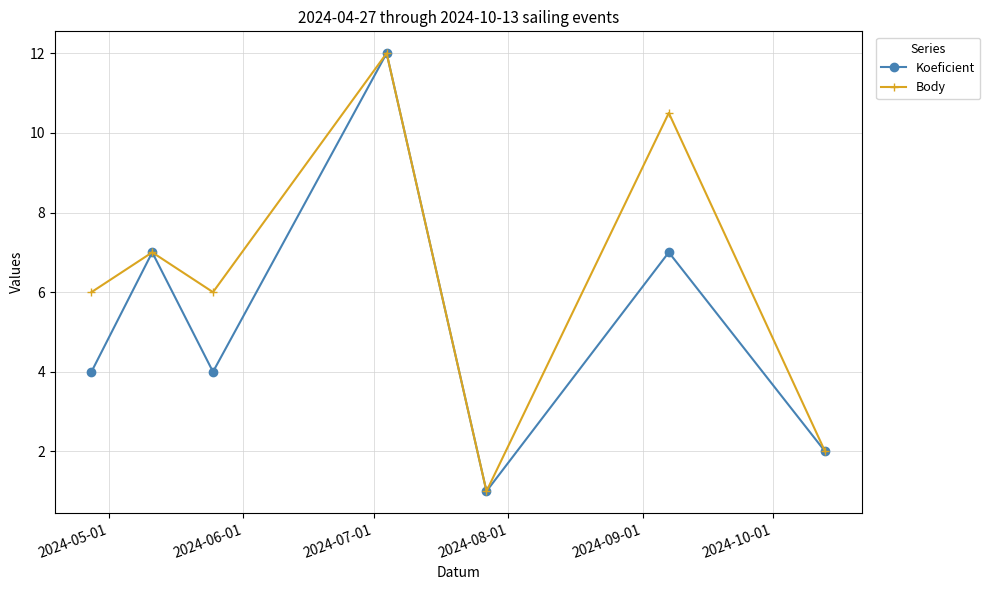

In Koeficient, how many points are lower than both neighbors (excluding endpoints)?

2